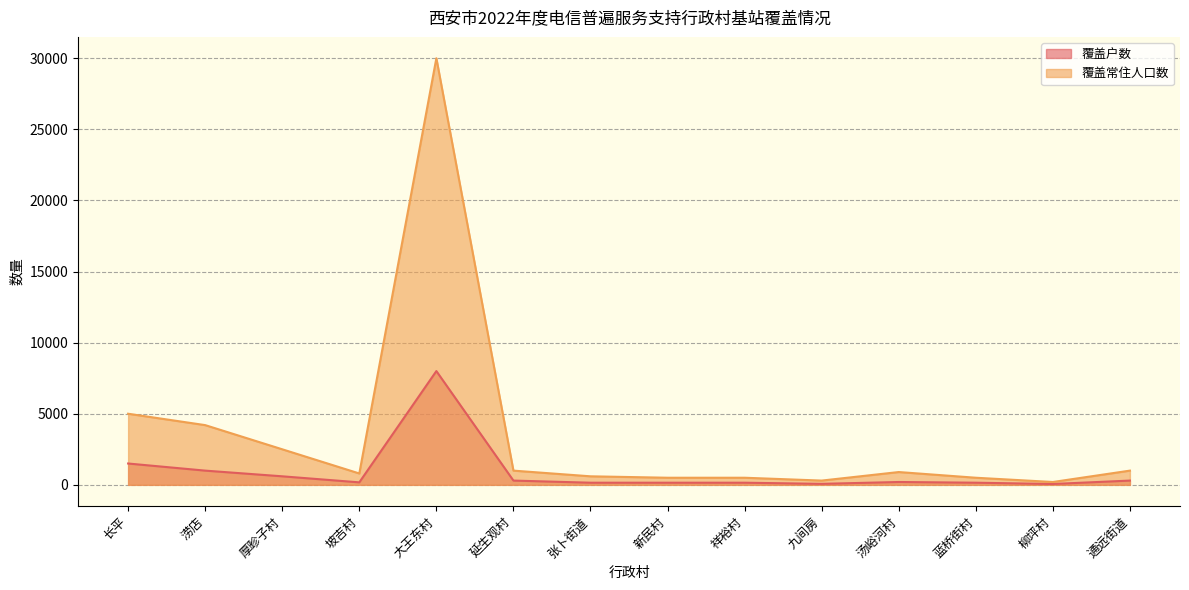

What is the difference between the maximum and minimum values in the 覆盖户数 series?

7940